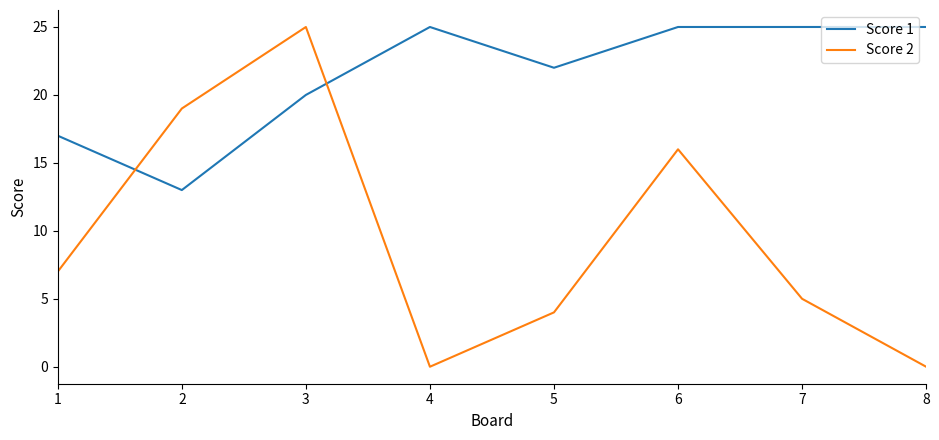

The value of Score 2 at 2 is 31. True or false?

False